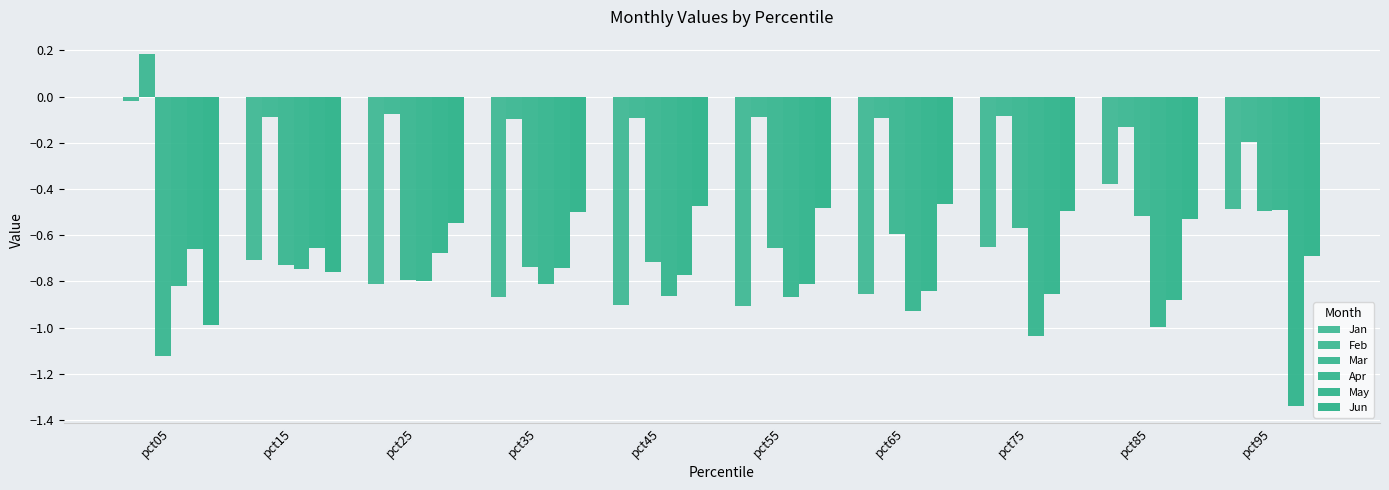

How many distinct data groups are displayed?

6